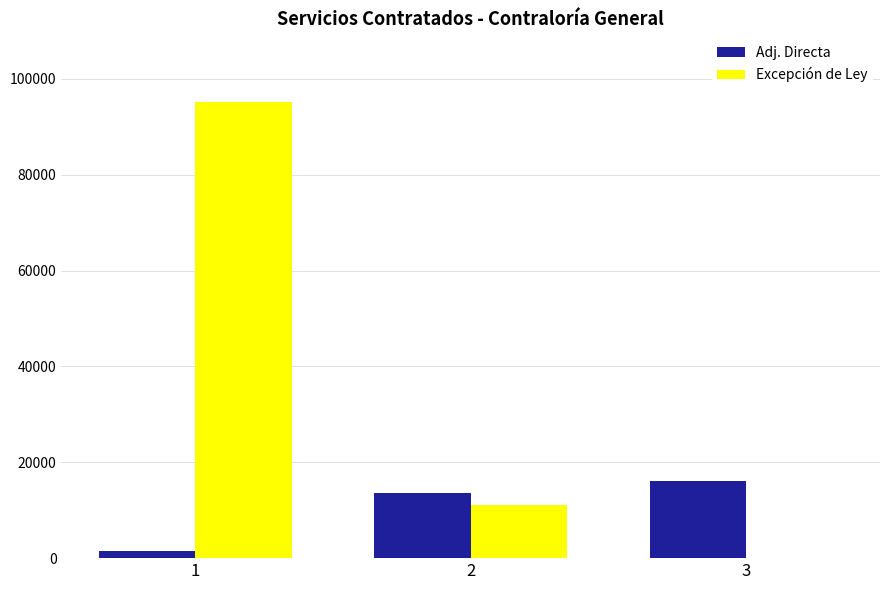

Reading right to left, transcribe all the data shown in this chart.

Adj. Directa: 16006.8	13537.7	1392.5
Excepción de Ley: 0.0	11136.0	95207.5